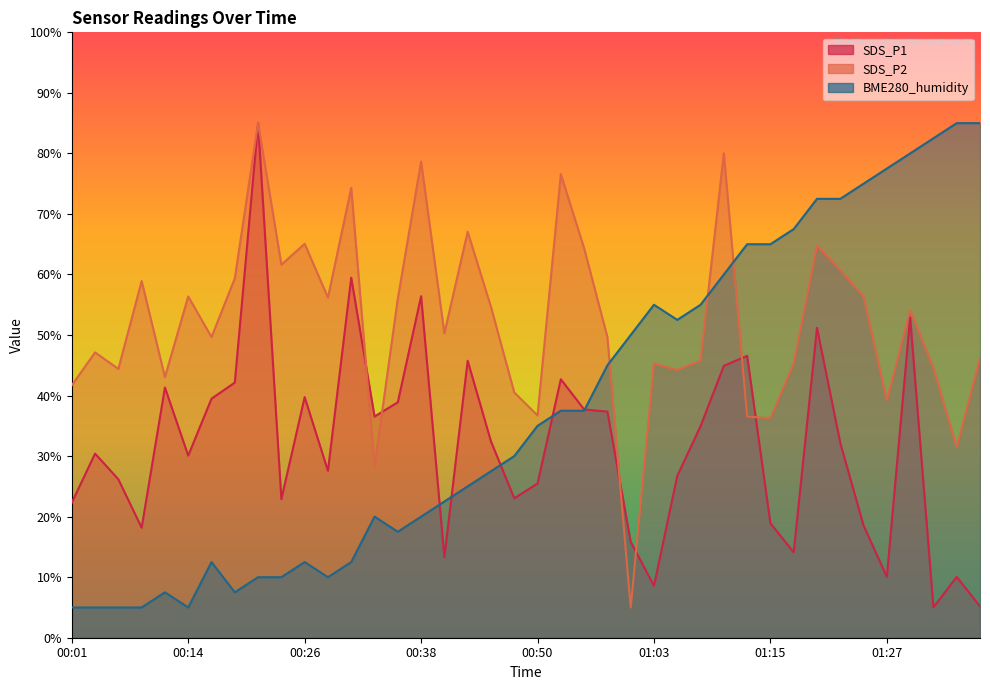

Between 00:21 and 01:30, which series saw the biggest shift?

BME280_humidity